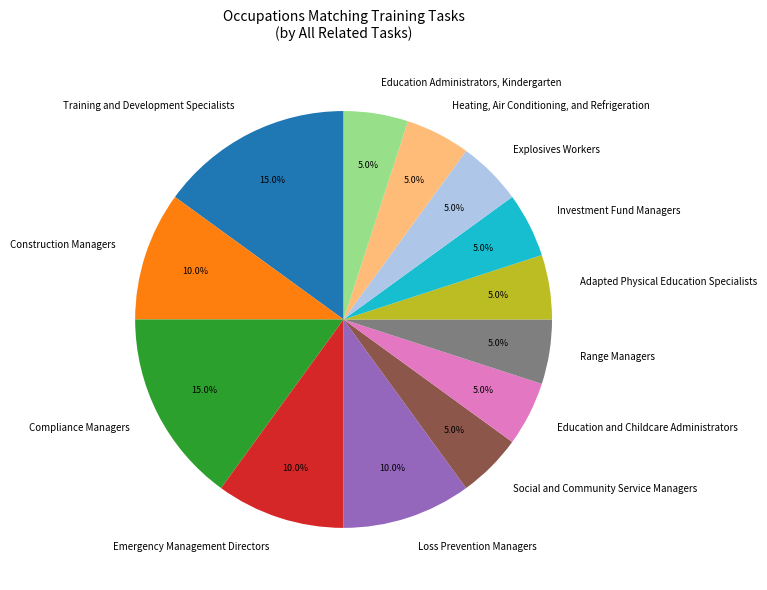

Is the sum of Investment Fund Managers and Adapted Physical Education Specialists greater than half?

No